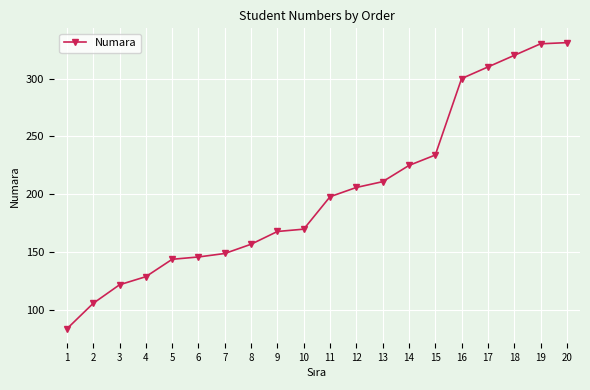

What is the greatest value displayed?

331